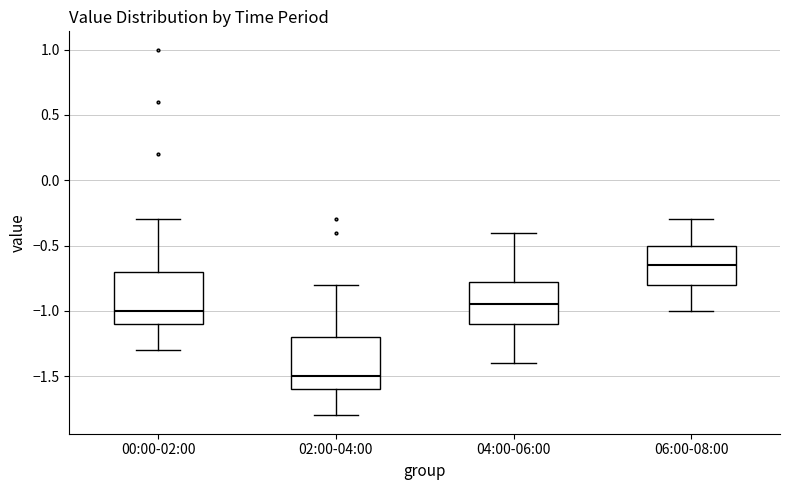

Where is the lower edge of the box for 02:00-04:00 on the y-axis? The values are not printed on the chart, so give them approximately, as read against the axis.

-1.60